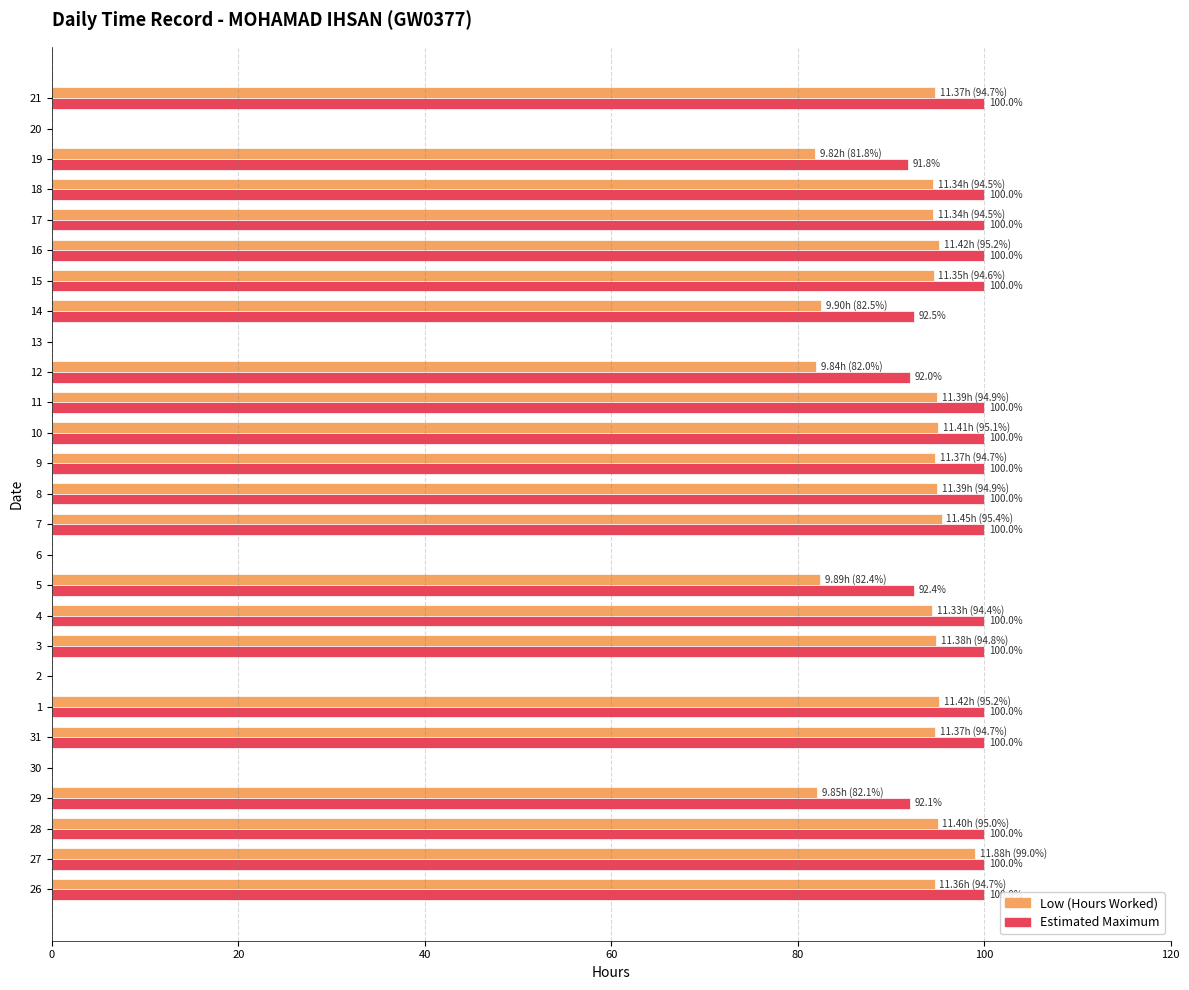

Is it true that Low (Hours Worked) equals 94.7 at 21?

True